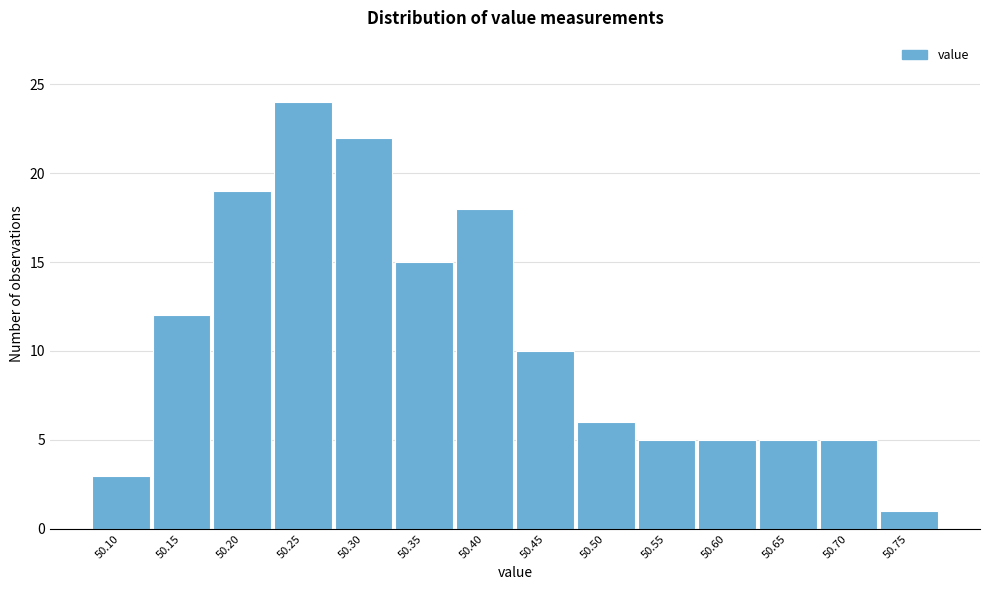

Reading left to right, what are all the values shown in this chart?

50.10=3	50.15=12	50.20=19	50.25=24	50.30=22	50.35=15	50.40=18	50.45=10	50.50=6	50.55=5	50.60=5	50.65=5	50.70=5	50.75=1